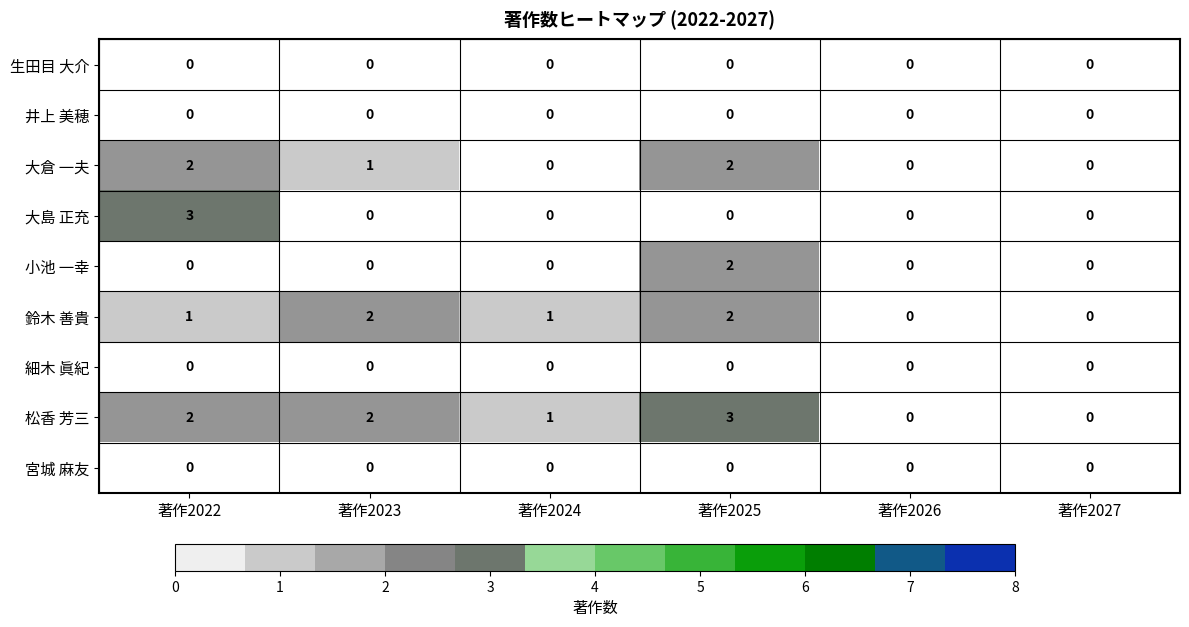

Which series has the largest total across all categories?

松香 芳三